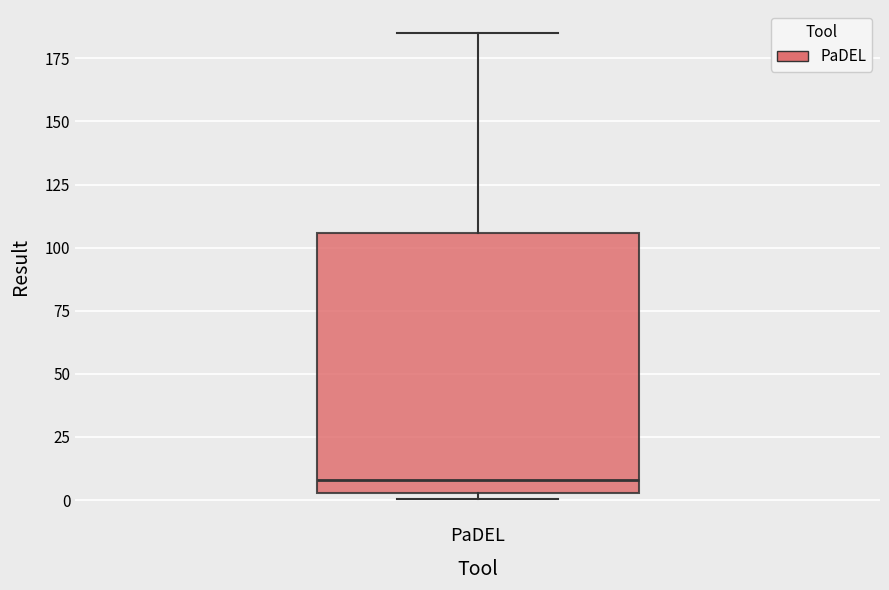

Transcribe this box plot: give where the median line is, the range the box spans, and where the two whiskers end, as read against the y-axis. The values are not printed on the chart, so give them approximately, as read against the axis.

median 10, box 5 to 105, whiskers 0 to 185